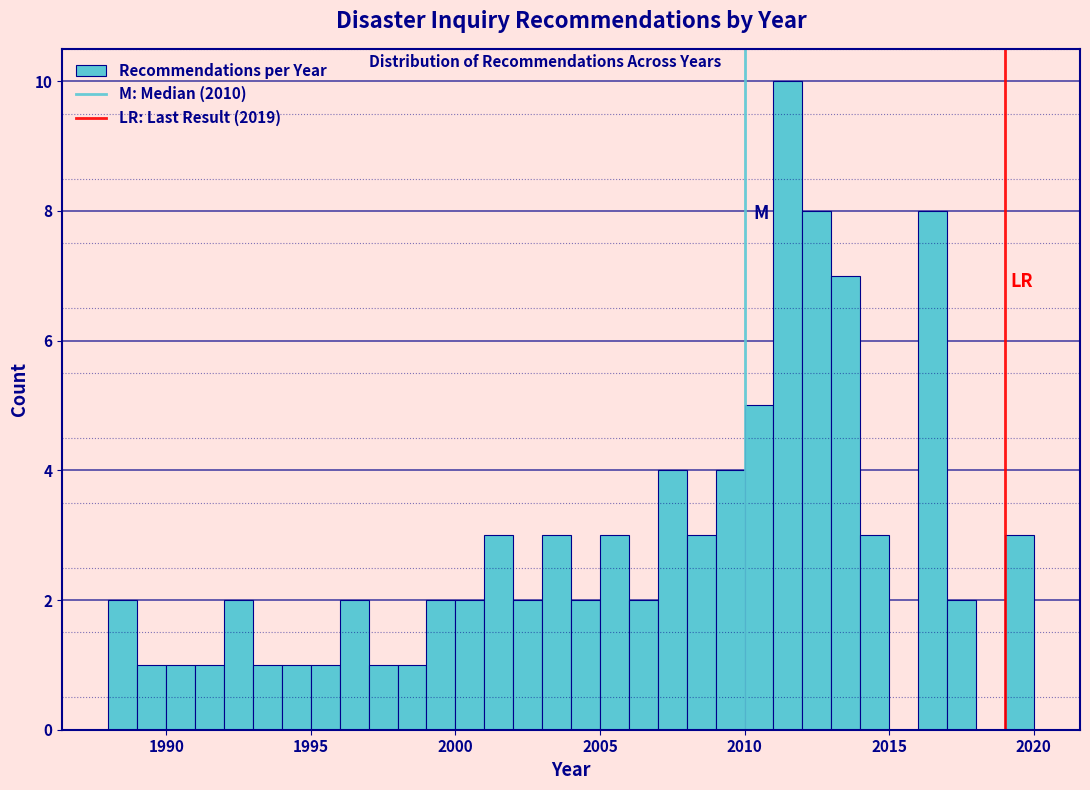

Read against the x-axis, roughly where is the centre of the tallest bar?

2011.5